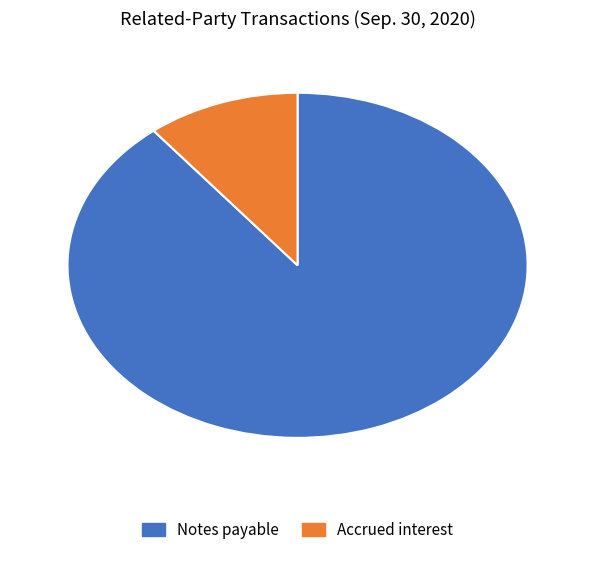

Combined, do Notes payable and Accrued interest account for over 50%?

Yes